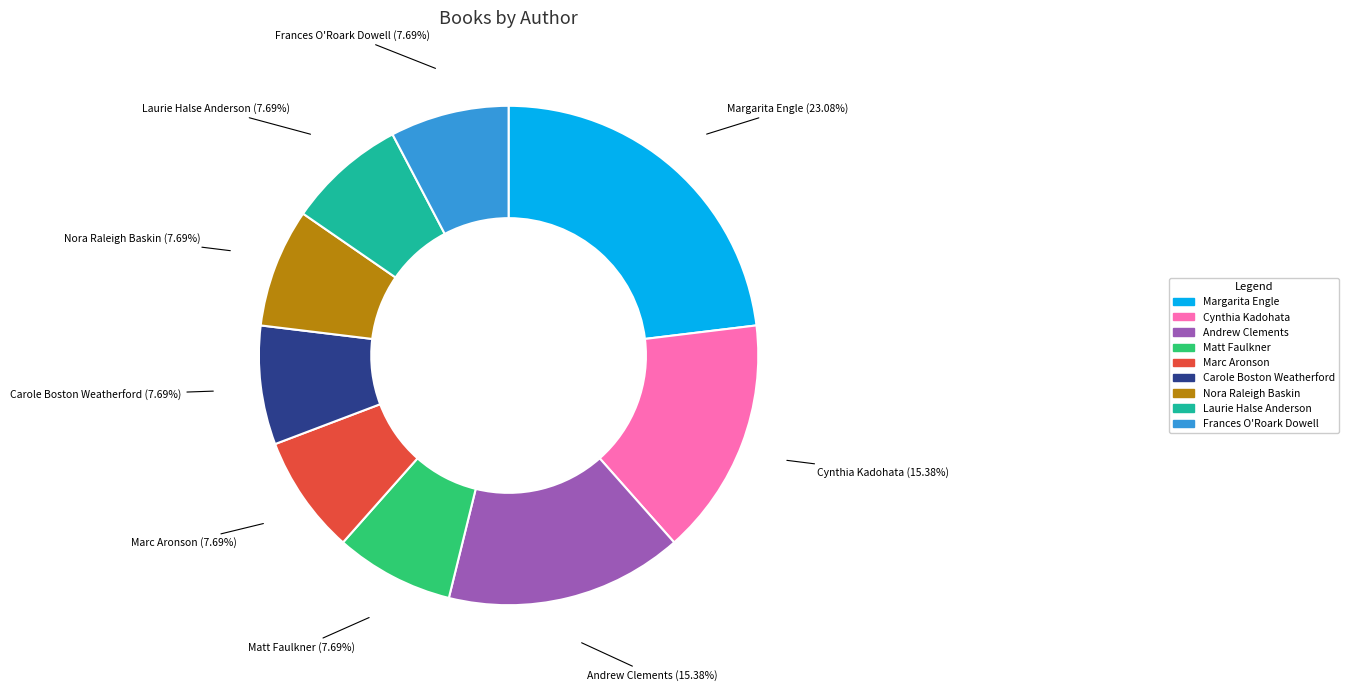

Between Cynthia Kadohata and Margarita Engle, which is larger?

Margarita Engle